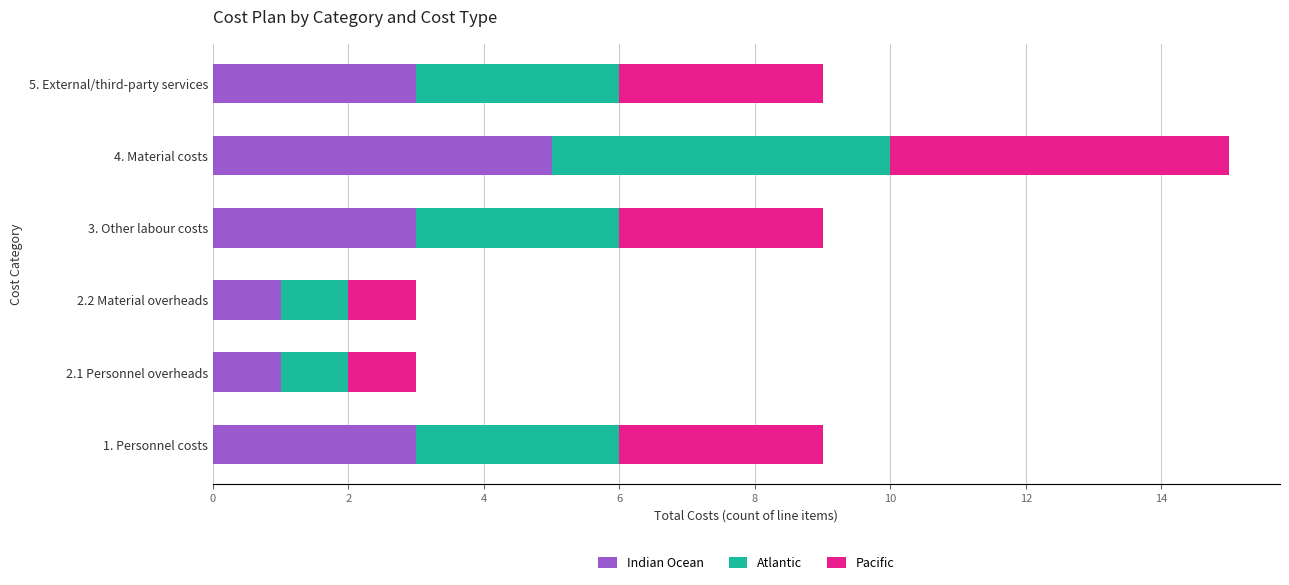

What is the sum of the Indian Ocean values at 2.1 Personnel overheads and 4. Material costs?

6